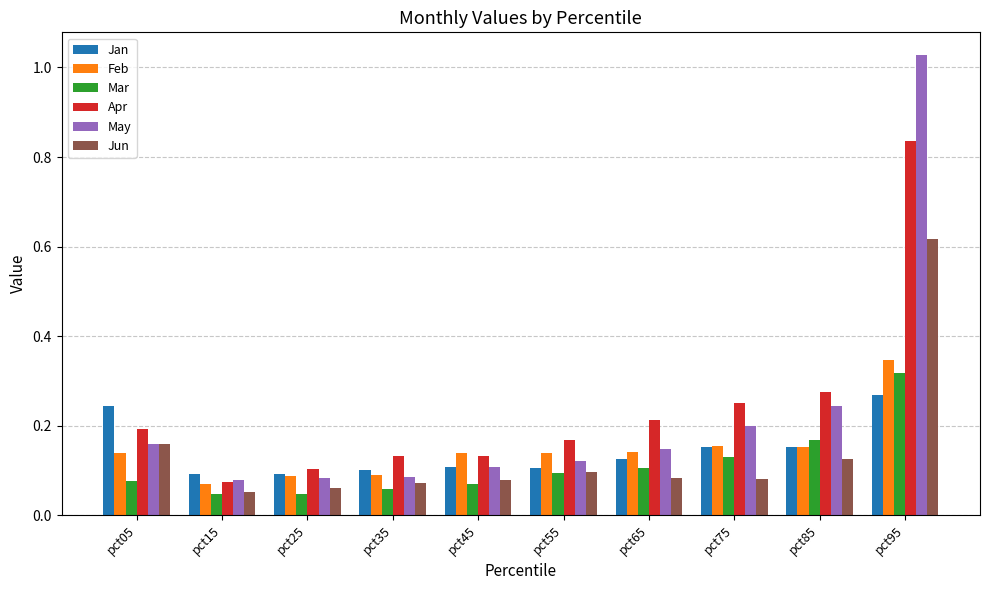

Which series has the widest spread of values?

May